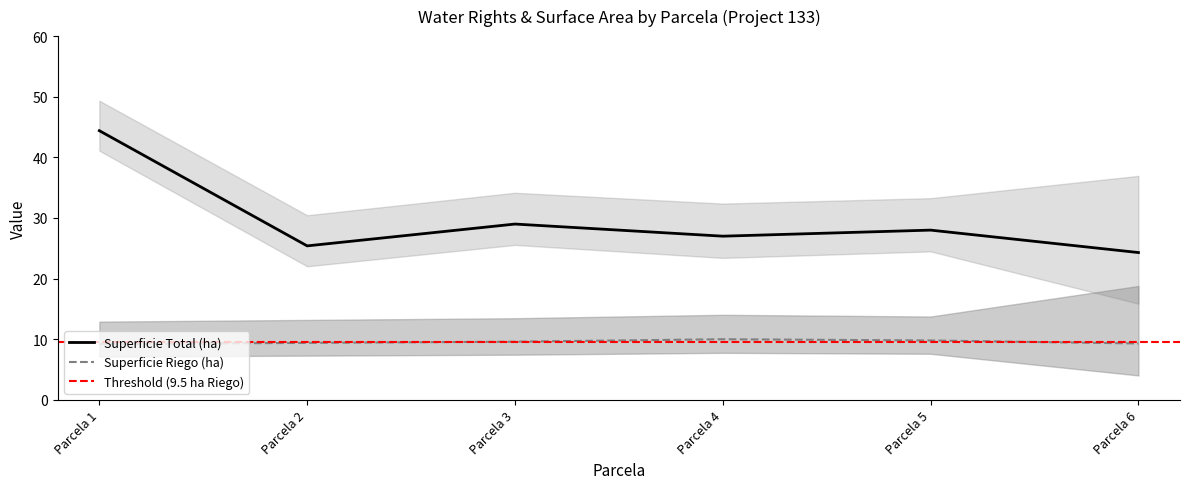

In Superficie Total (ha), how many points are lower than both neighbors (excluding endpoints)?

2